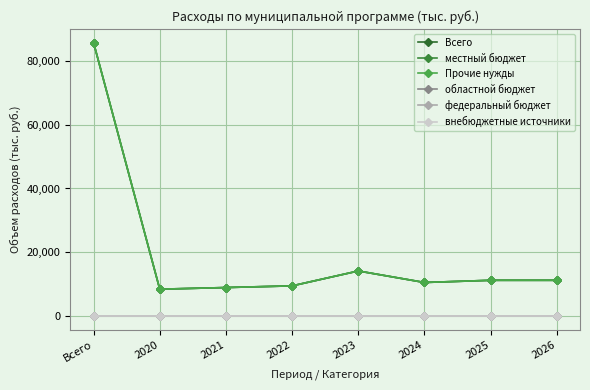

Does the chart have visible grid lines?

Yes